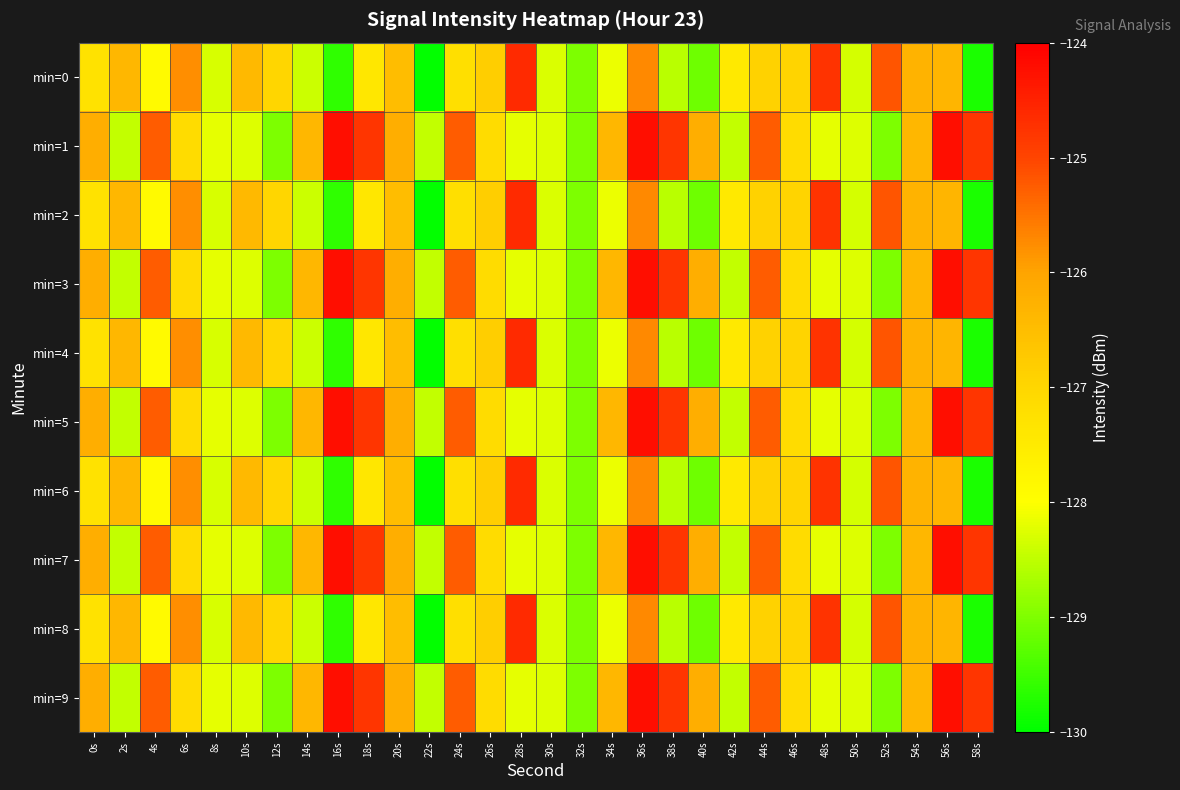

Which has a higher value, 32s or 36s?

36s